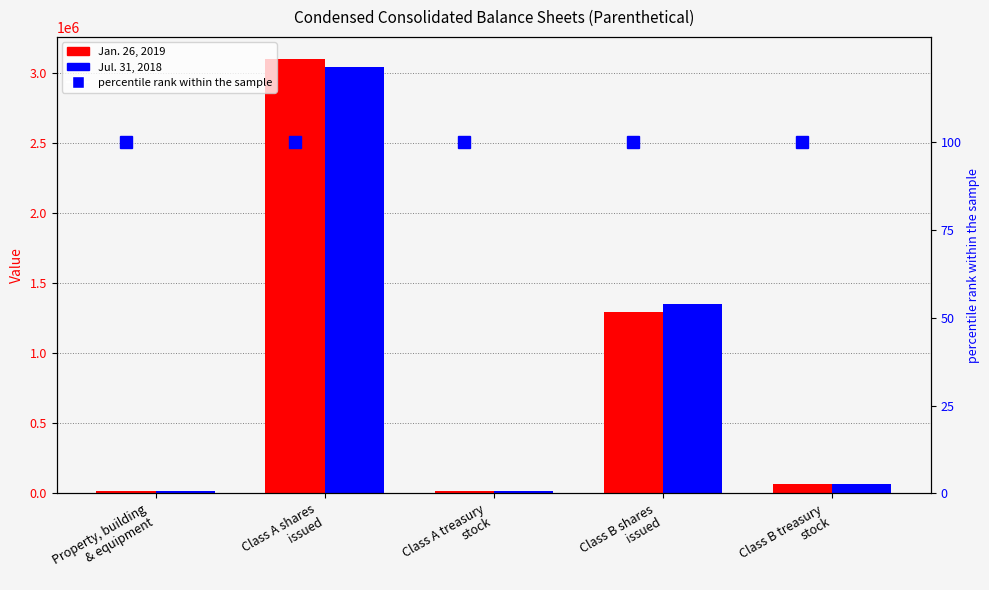

What is the highest value of the percentile rank within the sample series?

100